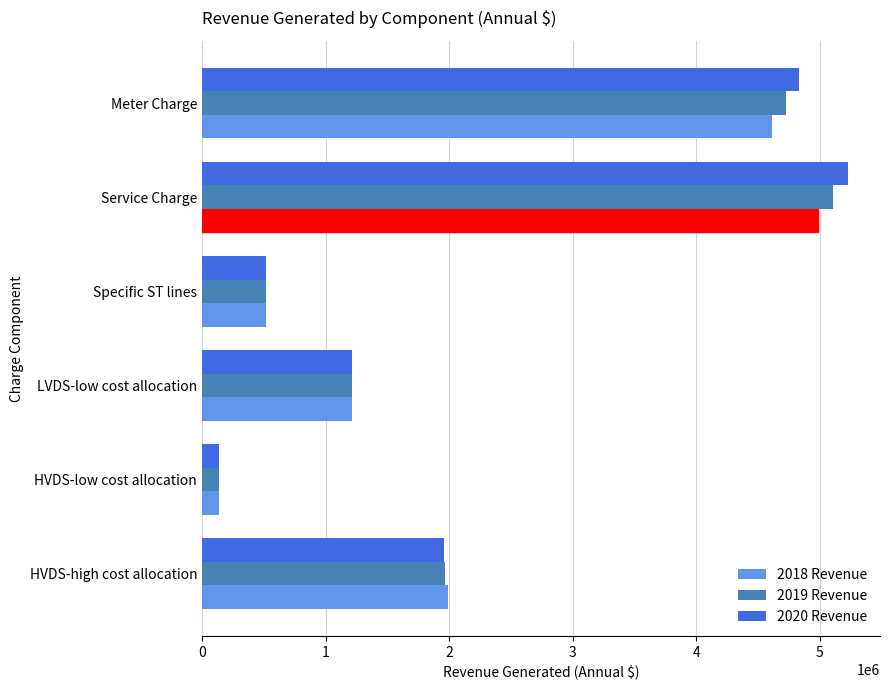

Between HVDS-low cost allocation and Meter Charge, which series saw the biggest shift?

2020 Revenue